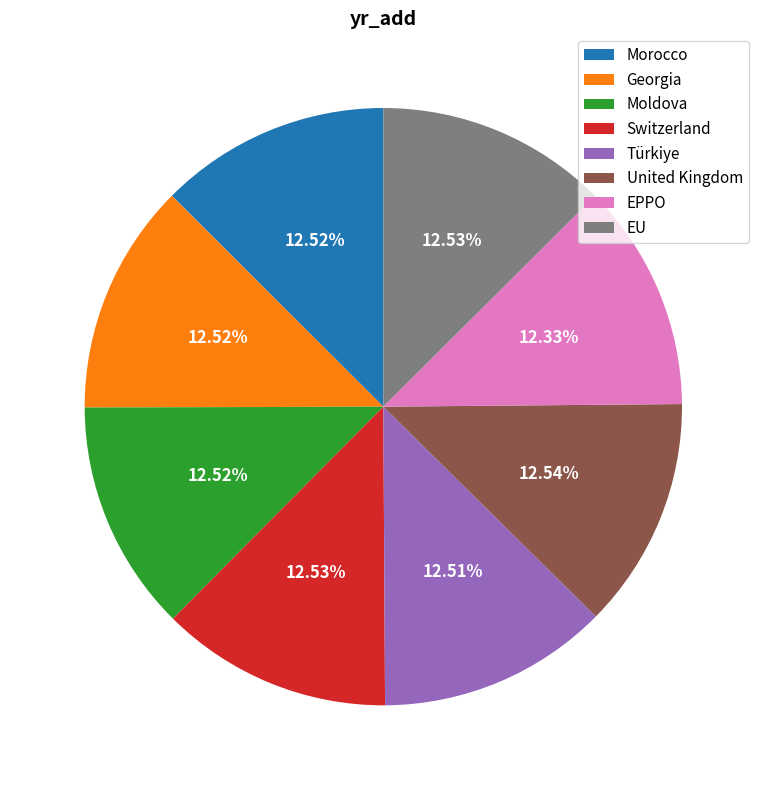

Approximately how many times larger is the value at Morocco compared to United Kingdom?

1.0